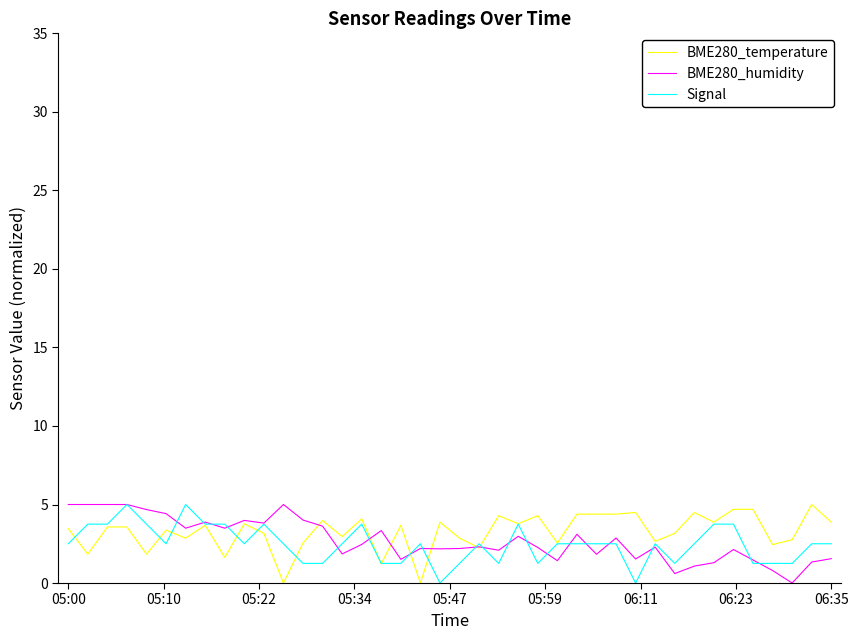

What is the highest value of the BME280_humidity series?

5.0